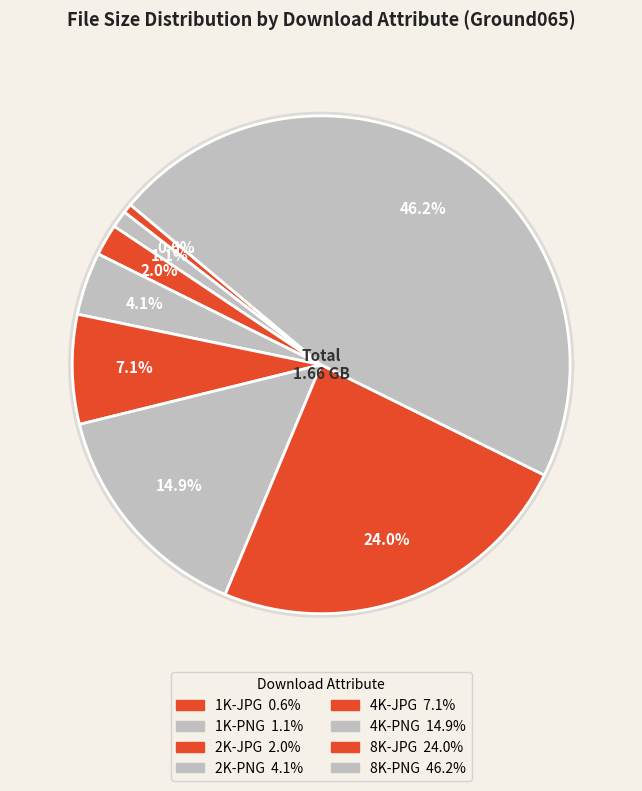

Is 4K-PNG the majority of the pie?

No